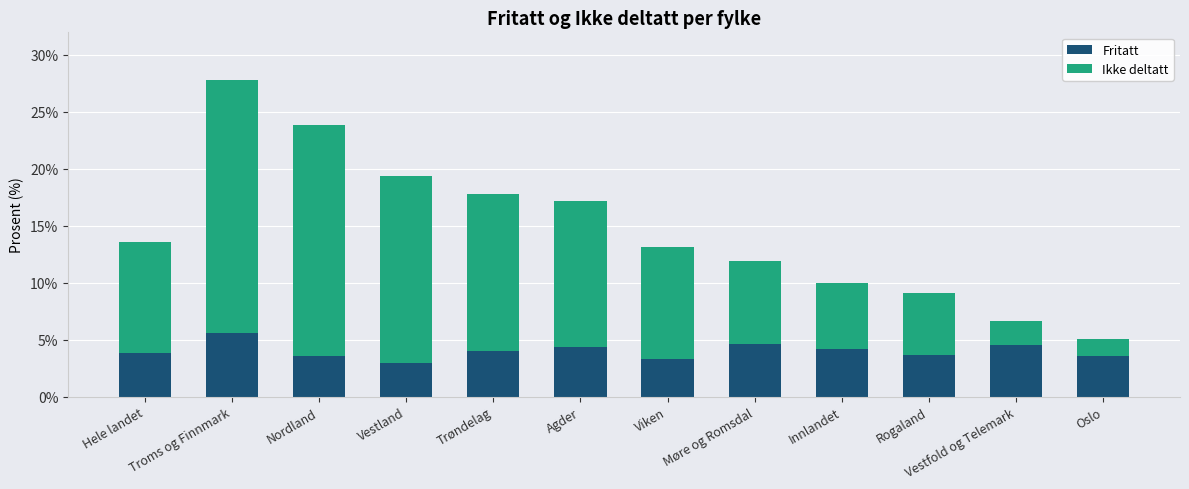

What is the lowest value of the Fritatt series?

3.0